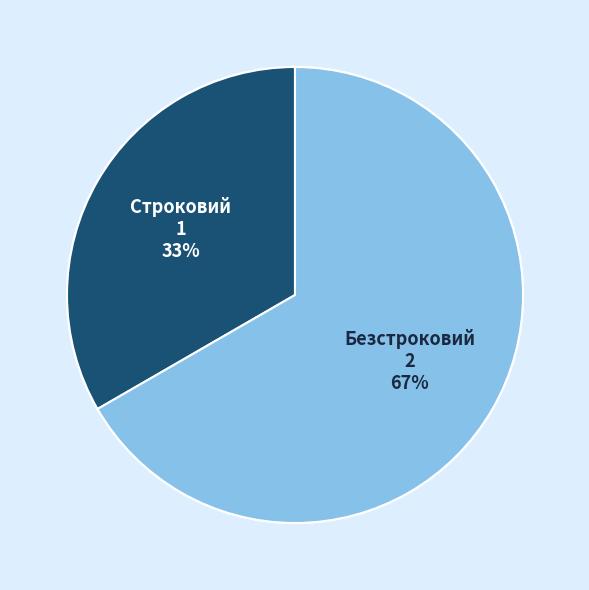

What is the ratio of the value at Строковий to the value at Безстроковий?

0.5